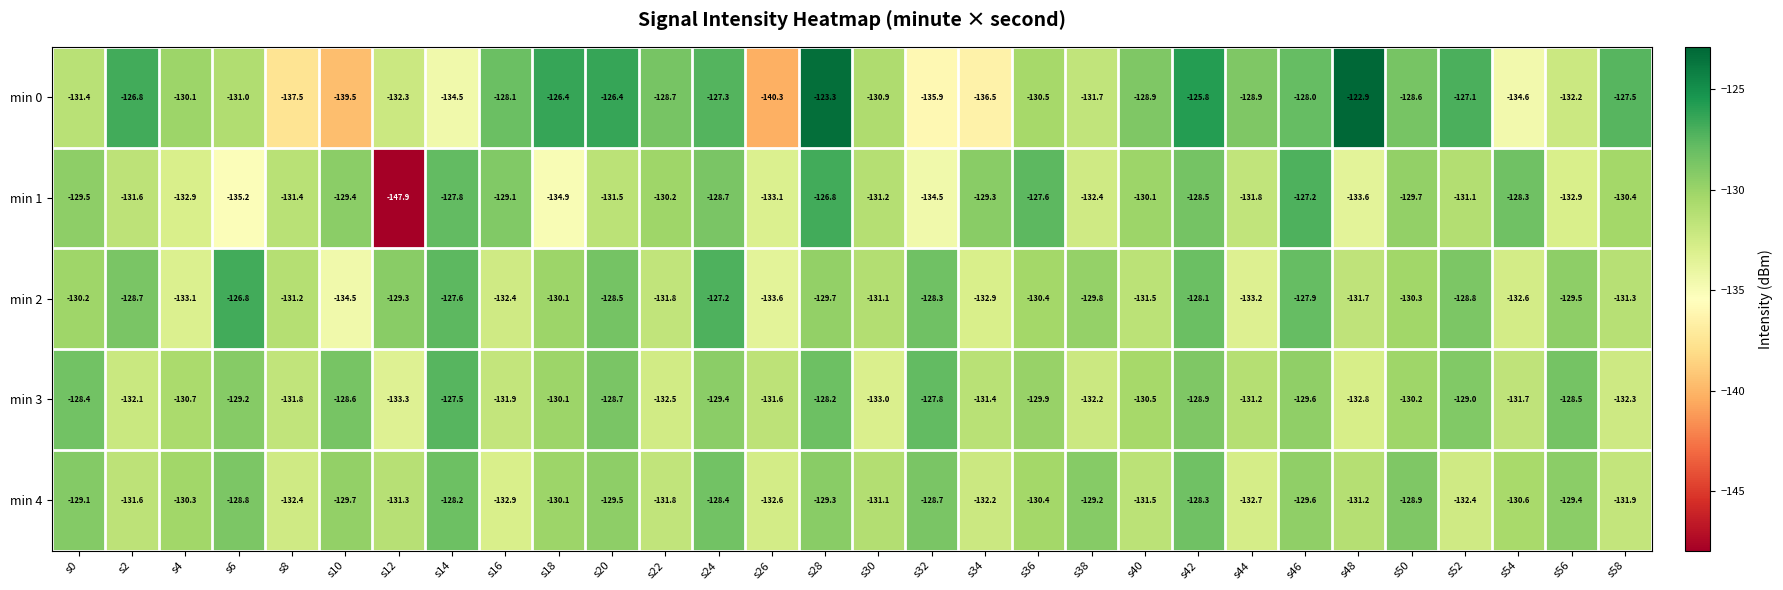

What is the smallest value displayed?

-147.9